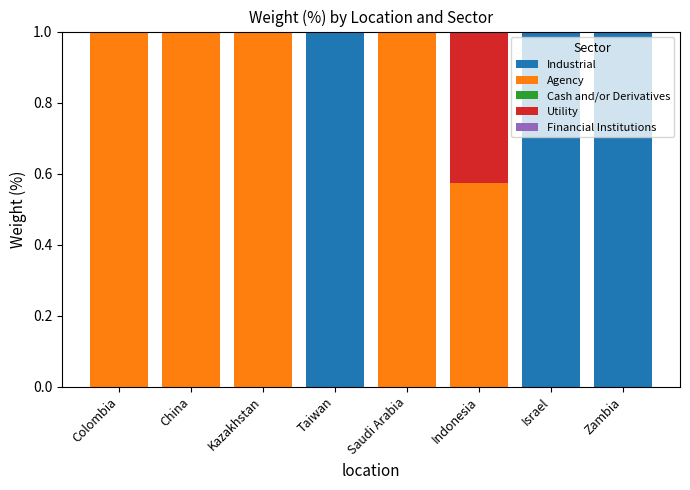

Does the chart contain stacked bars?

Yes